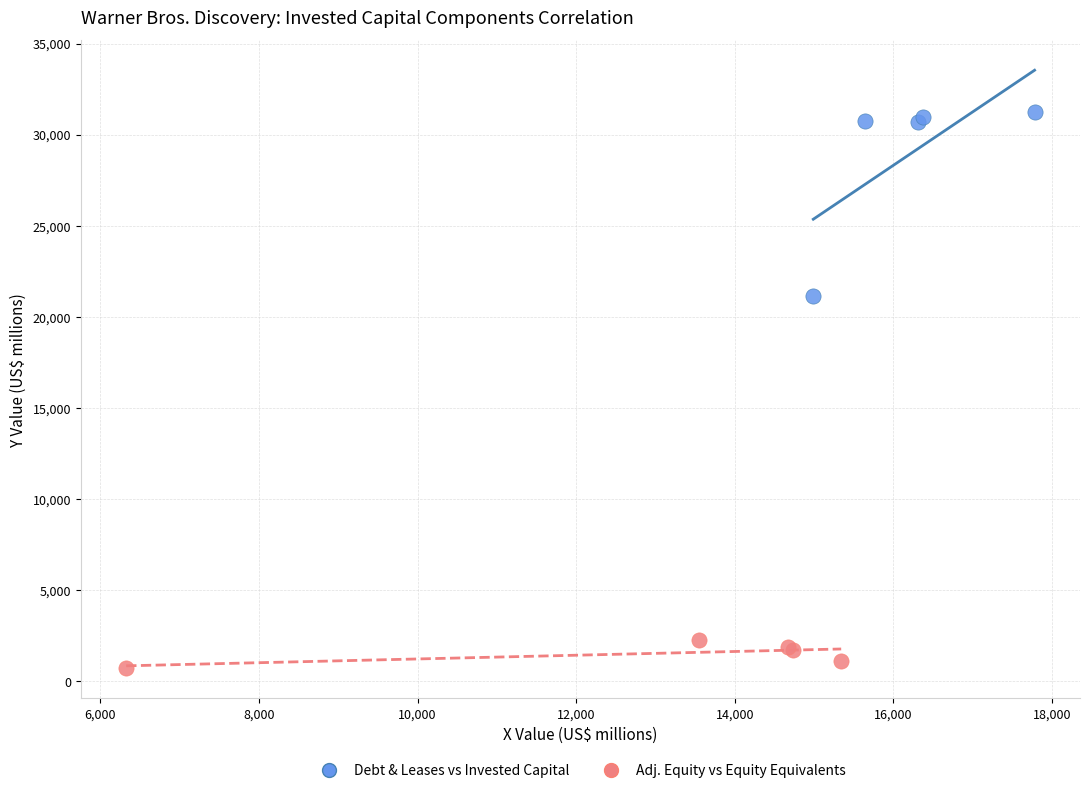

What are all the series names shown in the legend?

Debt & Leases vs Invested Capital, Adj. Equity vs Equity Equivalents